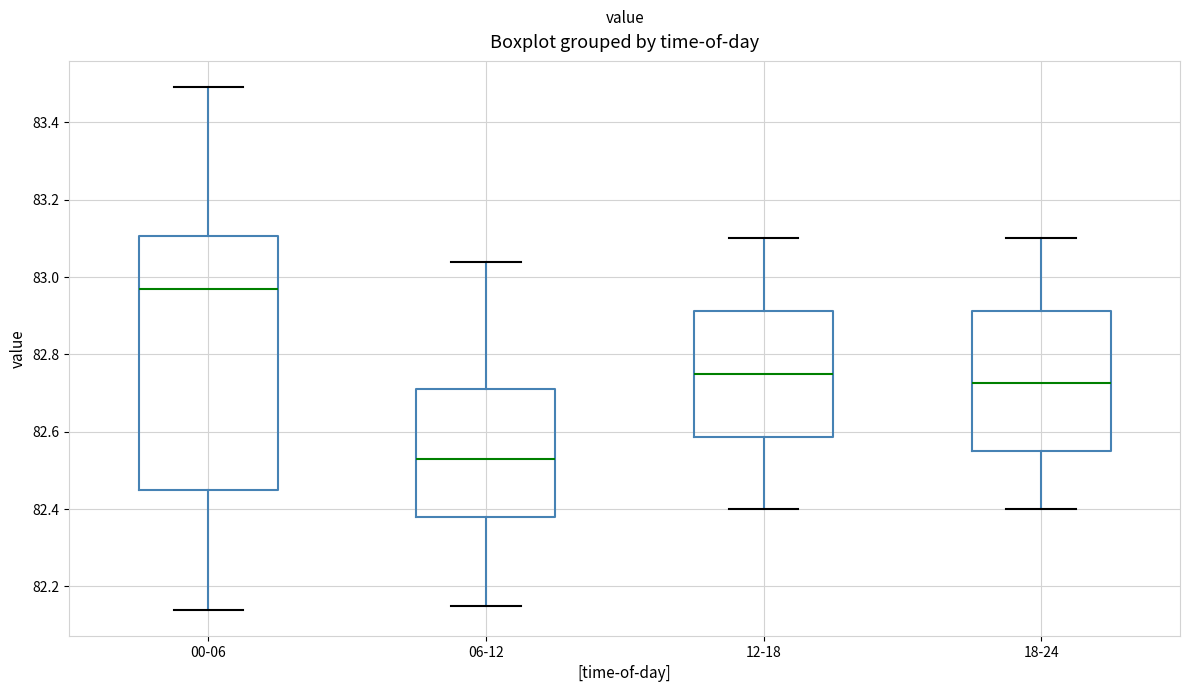

Reading left to right, read every box against the y-axis: the position of its median line, the range the box covers, and the ends of its whiskers. The values are not printed on the chart, so give them approximately, as read against the axis.

00-06: median 82.98, box 82.46 to 83.10, whiskers 82.14 to 83.50
06-12: median 82.54, box 82.38 to 82.72, whiskers 82.16 to 83.04
12-18: median 82.76, box 82.58 to 82.92, whiskers 82.40 to 83.10
18-24: median 82.72, box 82.56 to 82.92, whiskers 82.40 to 83.10